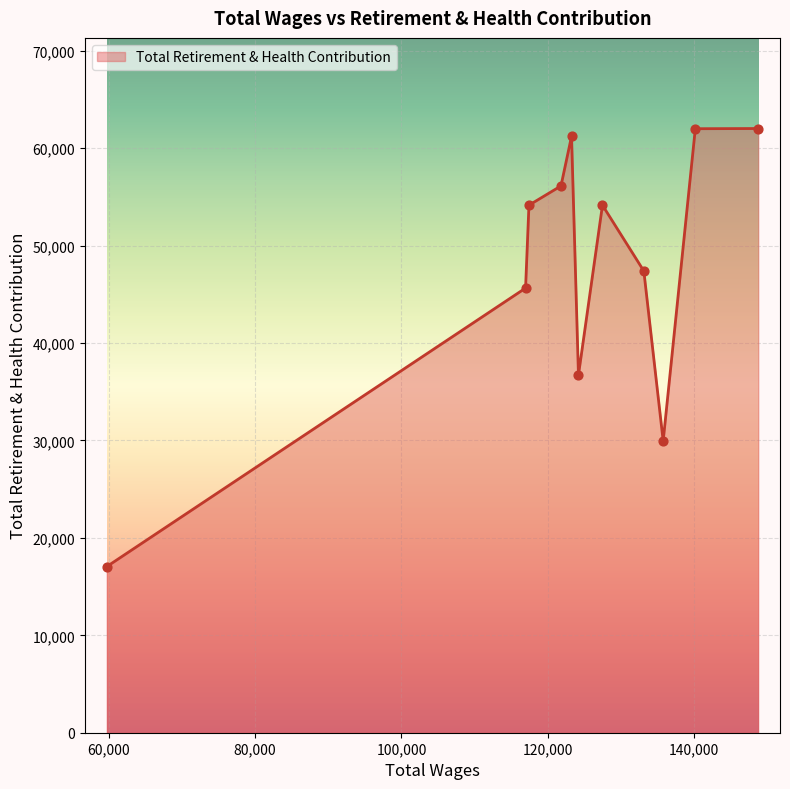

What is the maximum value shown in the chart?

62026